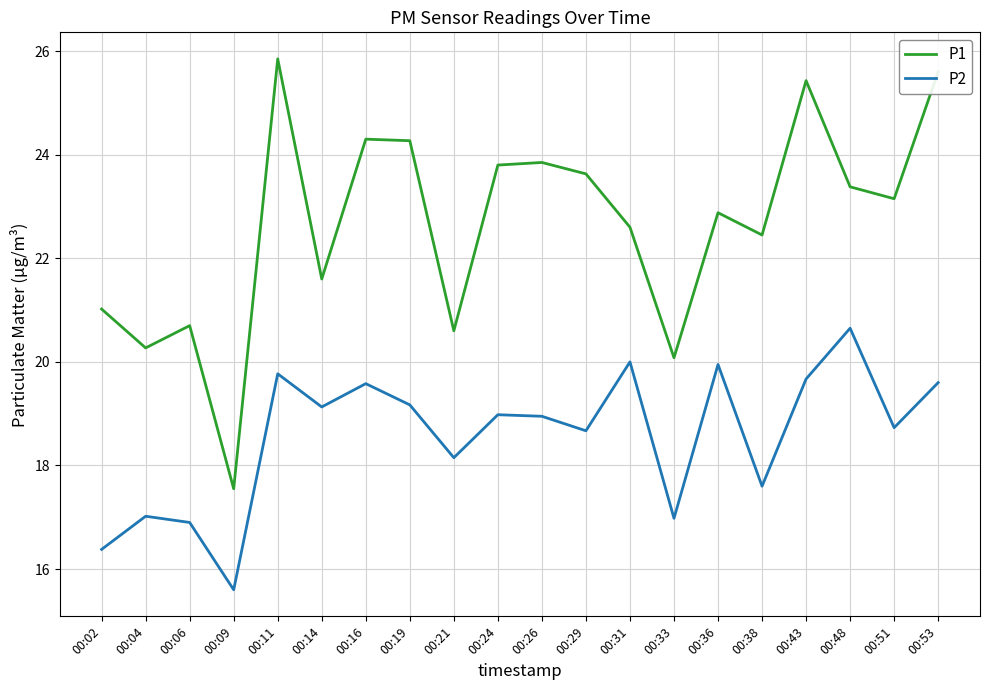

Where is P1 nearest to the value 21?

00:02